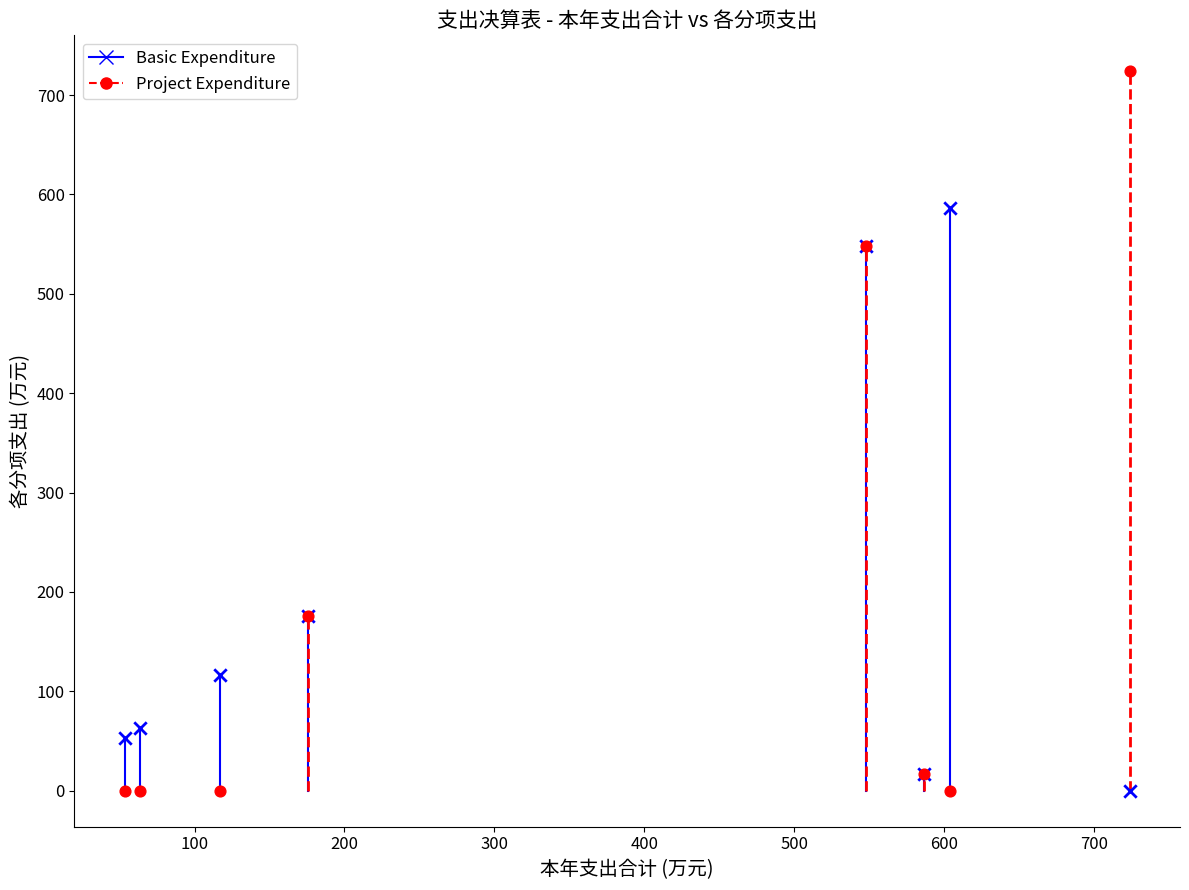

What are all the series names shown in the legend?

Basic Expenditure, Project Expenditure